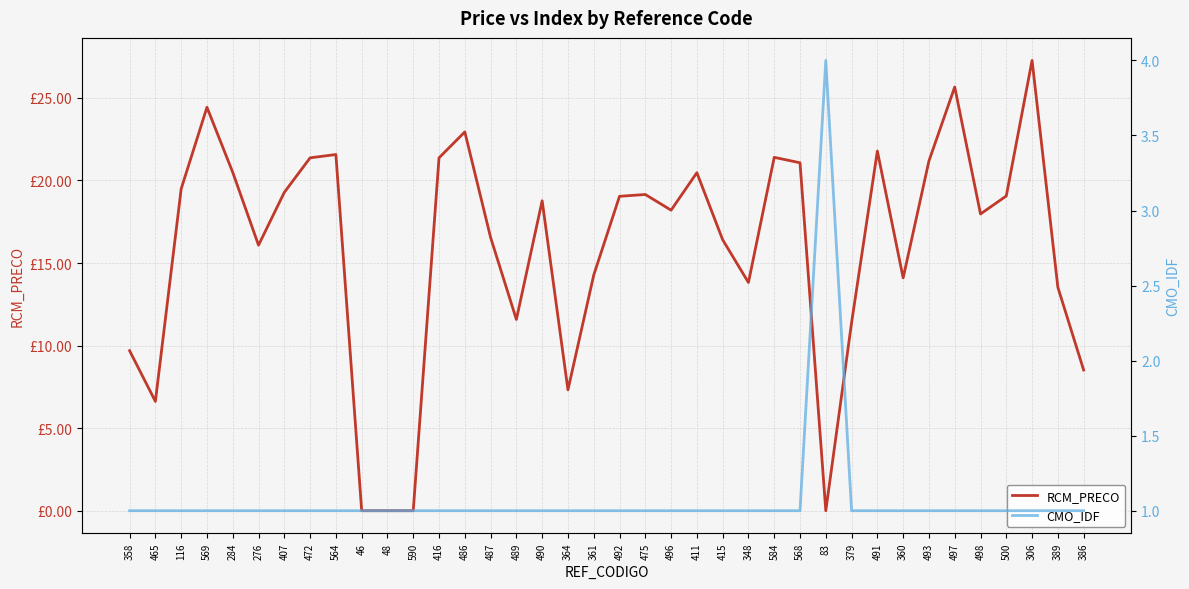

What value does the CMO_IDF series have at 584?

1.0